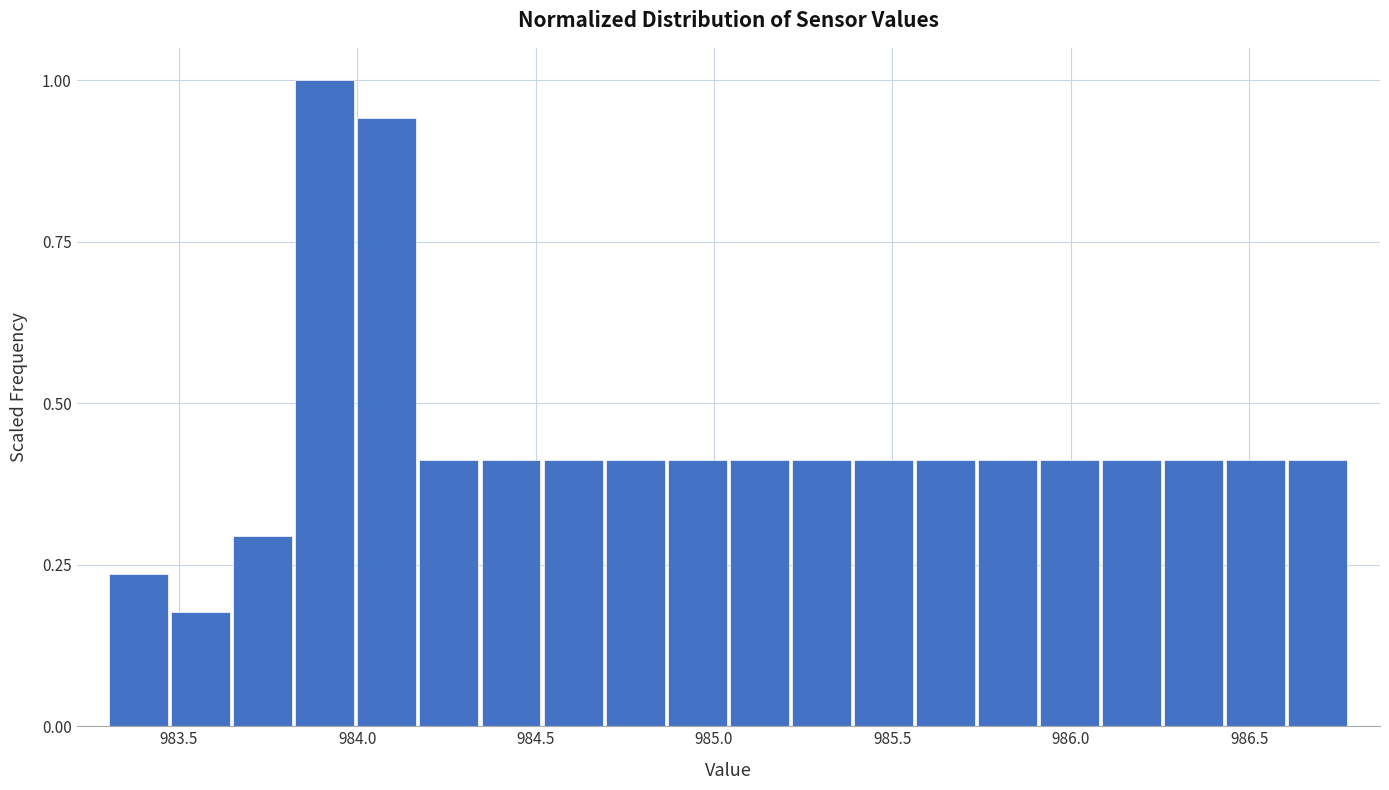

Around what value on the x-axis is the tallest bar? Give the approximate position of its centre, as read against the axis.

983.90